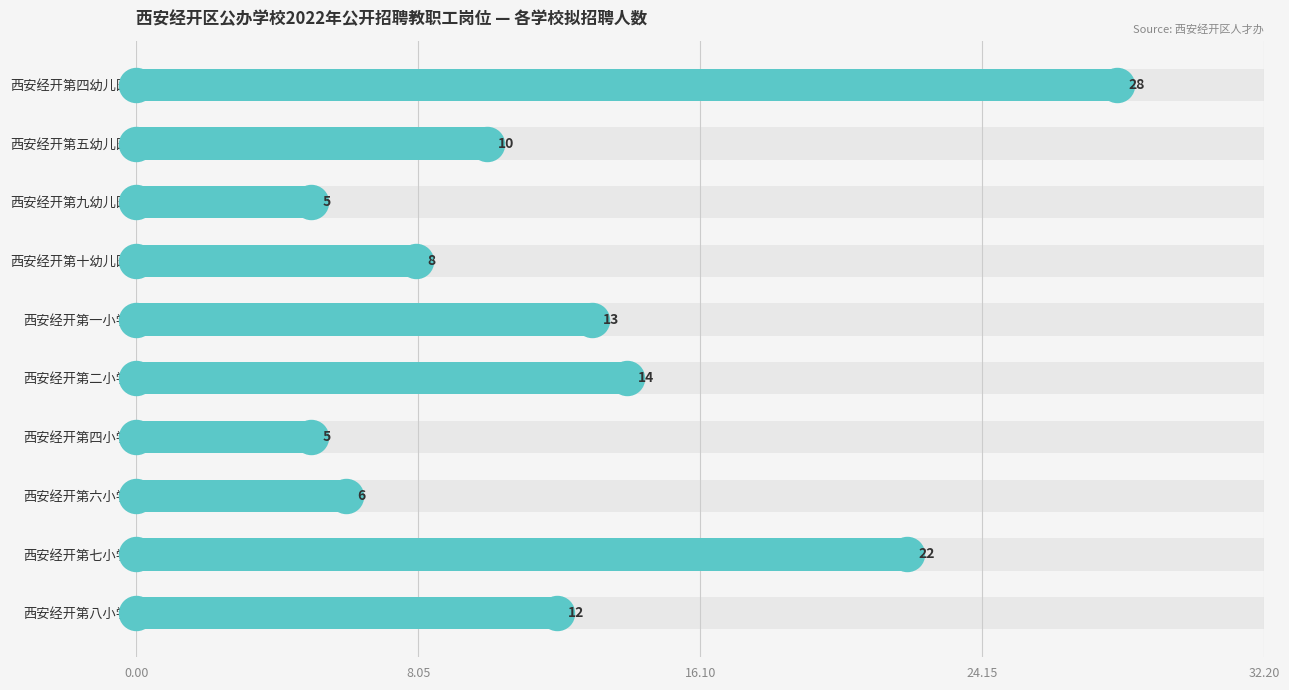

What is the change in value from 西安经开第四幼儿园 to 西安经开第六小学?

-22